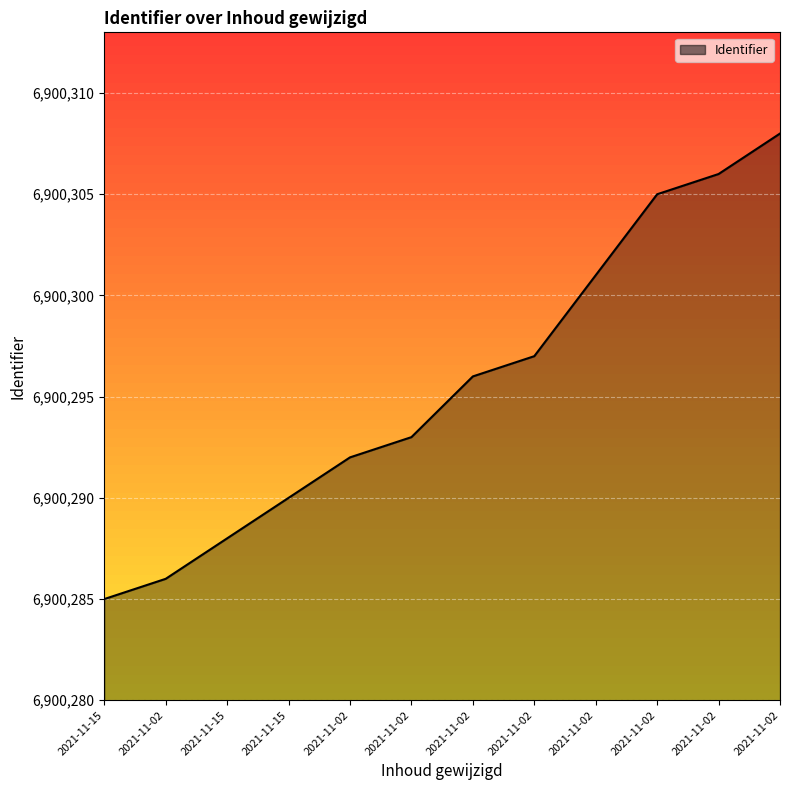

Does the chart display data point markers on the line(s)?

No